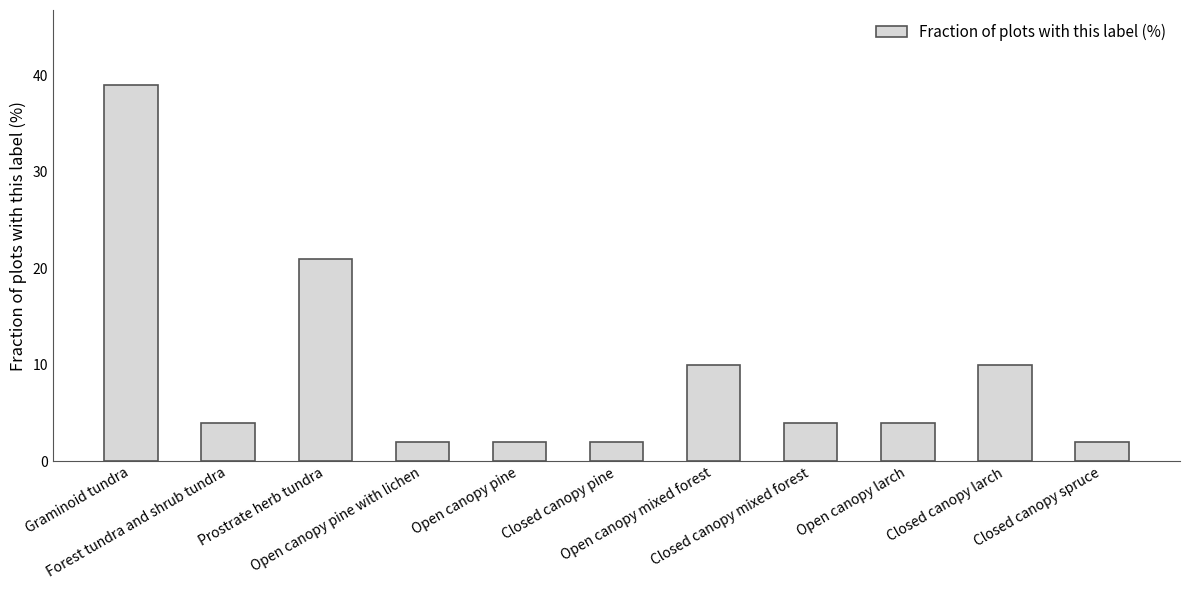

Are the bars horizontal?

No